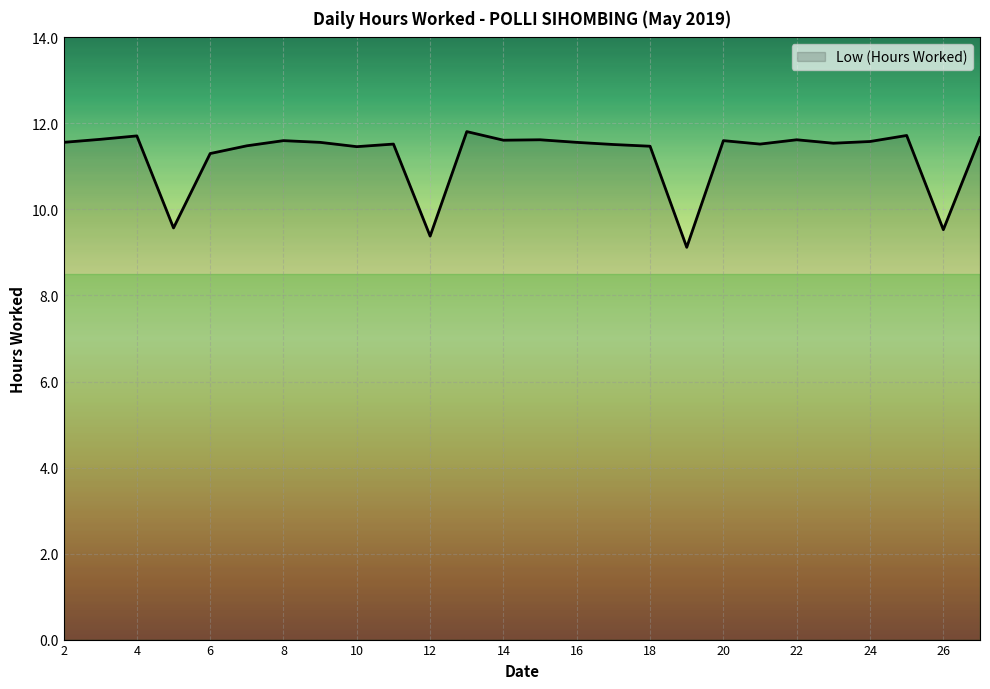

What is the smallest value displayed?

9.1